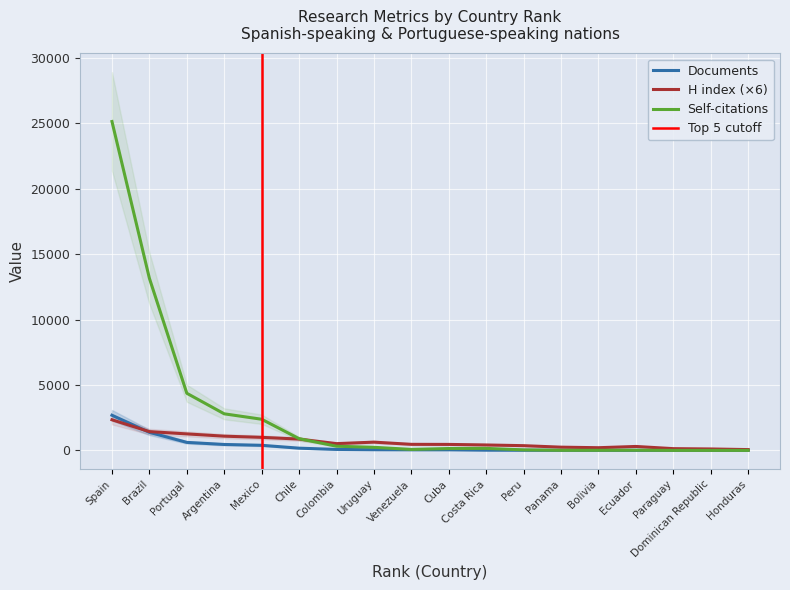

Where do H index and Citations first cross each other?

Spain and Brazil